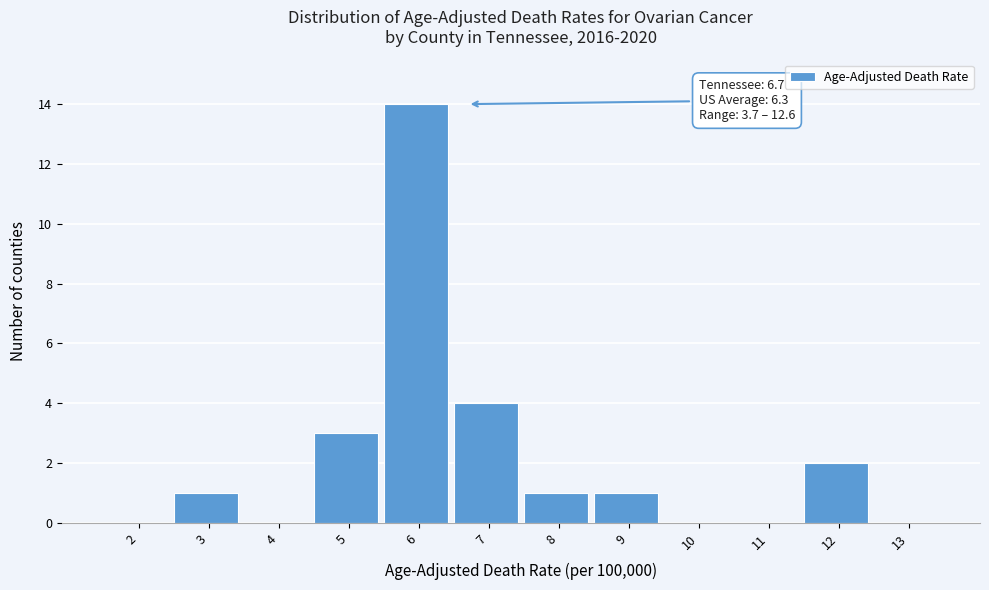

Reading left to right, what are all the values shown in this chart?

2=0	3=1	4=0	5=3	6=14	7=4	8=1	9=1	10=0	11=0	12=2	13=0